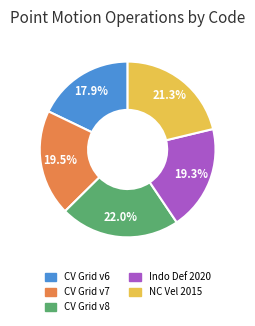

Is there any slice that represents more than half of the pie?

No